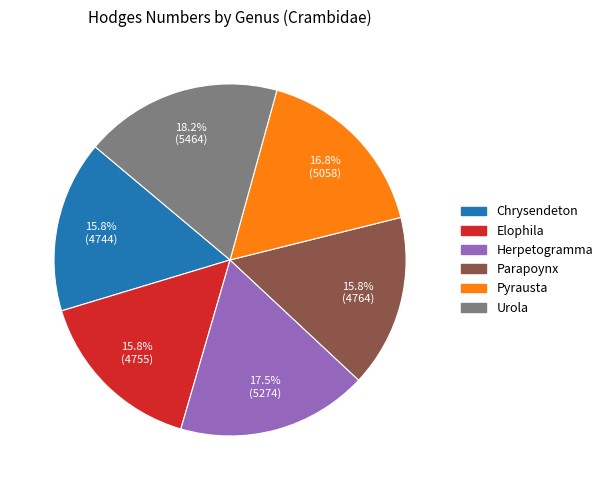

How many segments does this pie chart have?

6